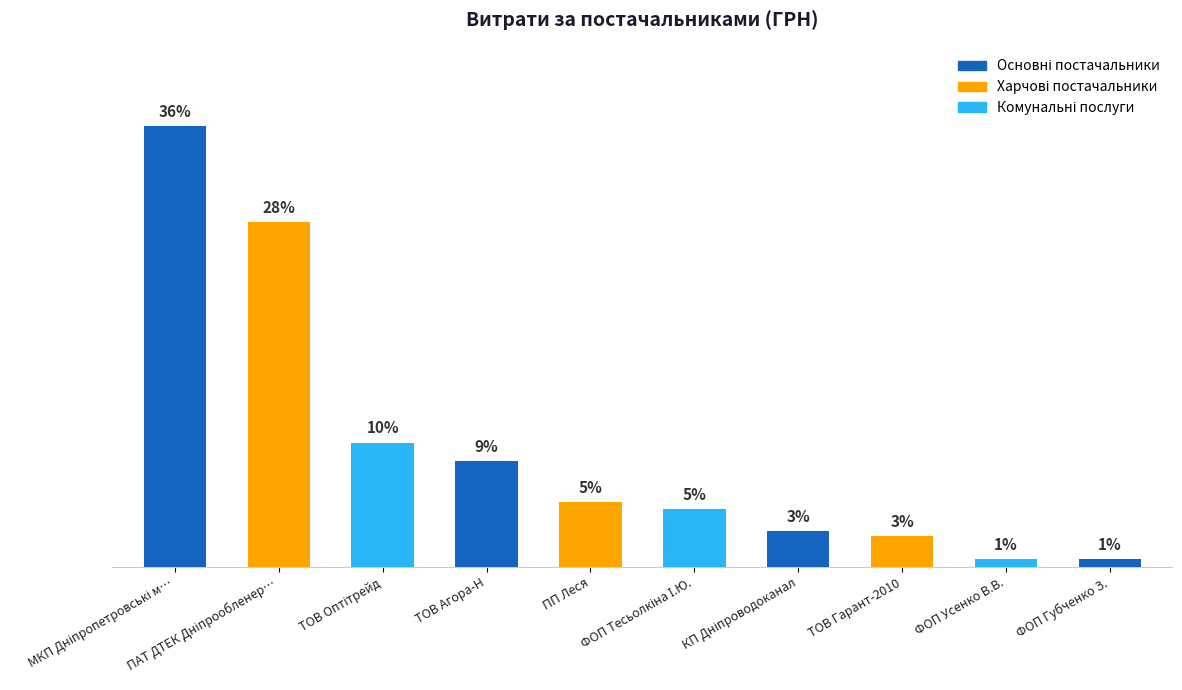

What is the difference between the second highest and minimum values?

89923.0